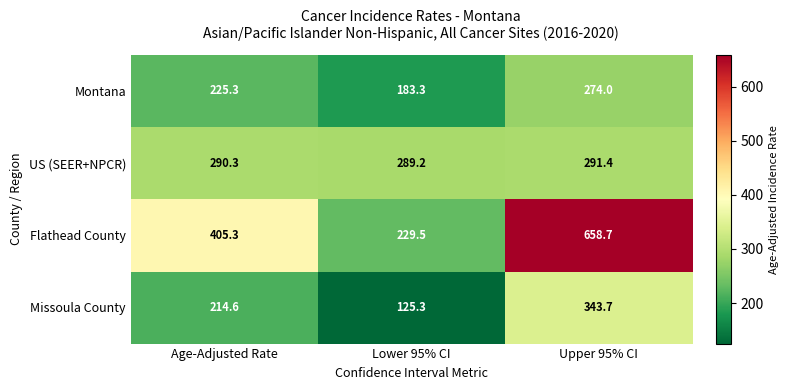

Rank the series at Lower 95% CI from highest to lowest value.

US (SEER+NPCR), Flathead County, Montana, Missoula County